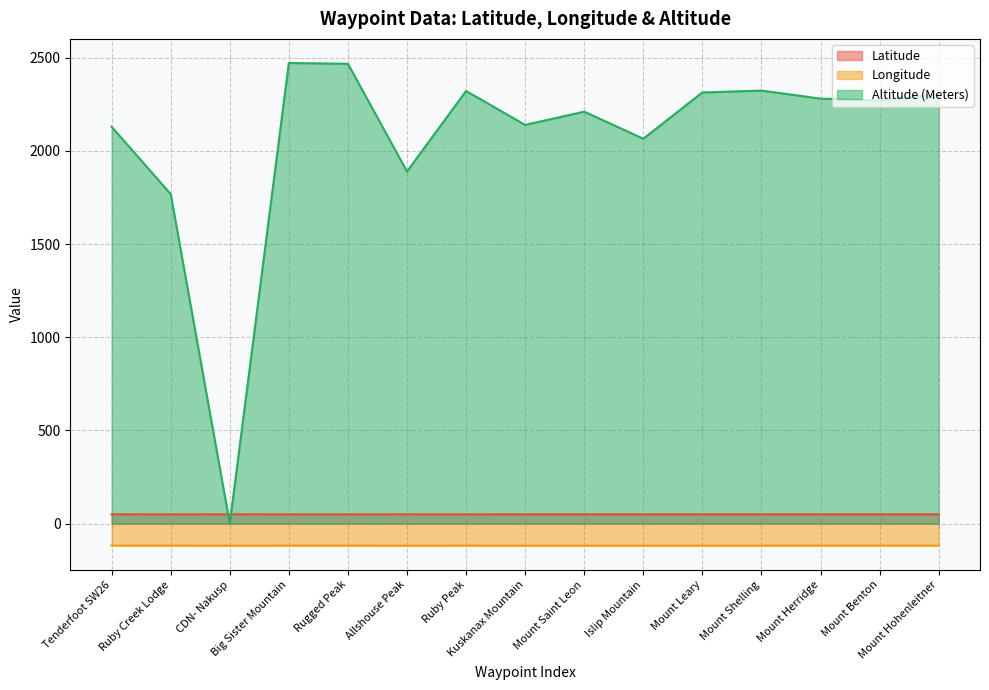

How many times do Latitude and Altitude (Meters) cross each other?

2